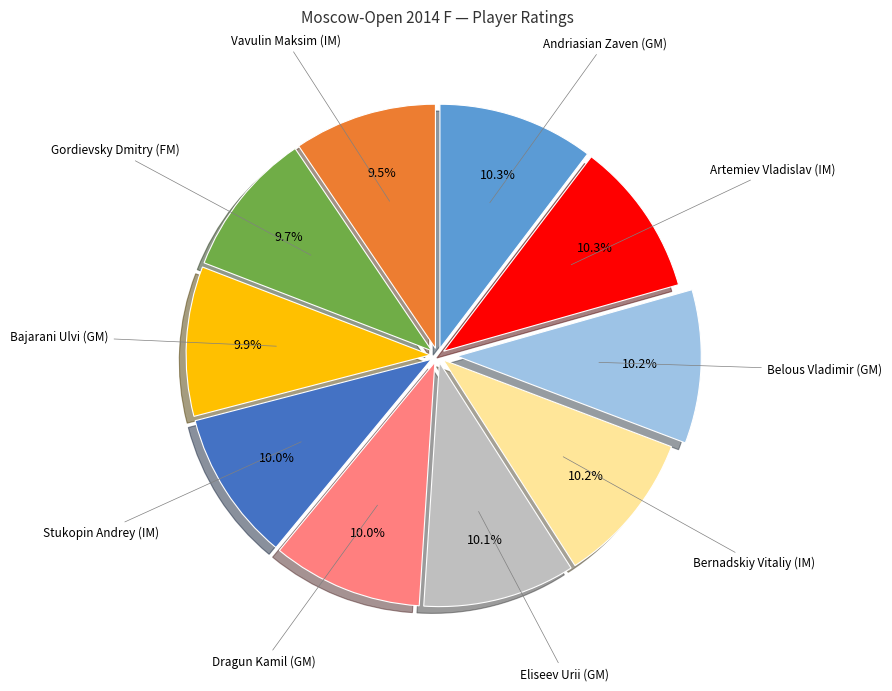

Count the number of slices in the pie.

10